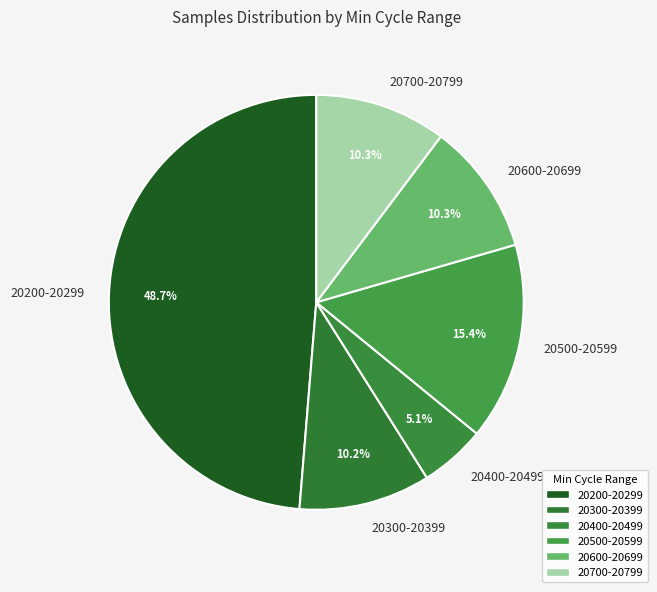

Does 20700-20799 account for over 50% of the chart?

No